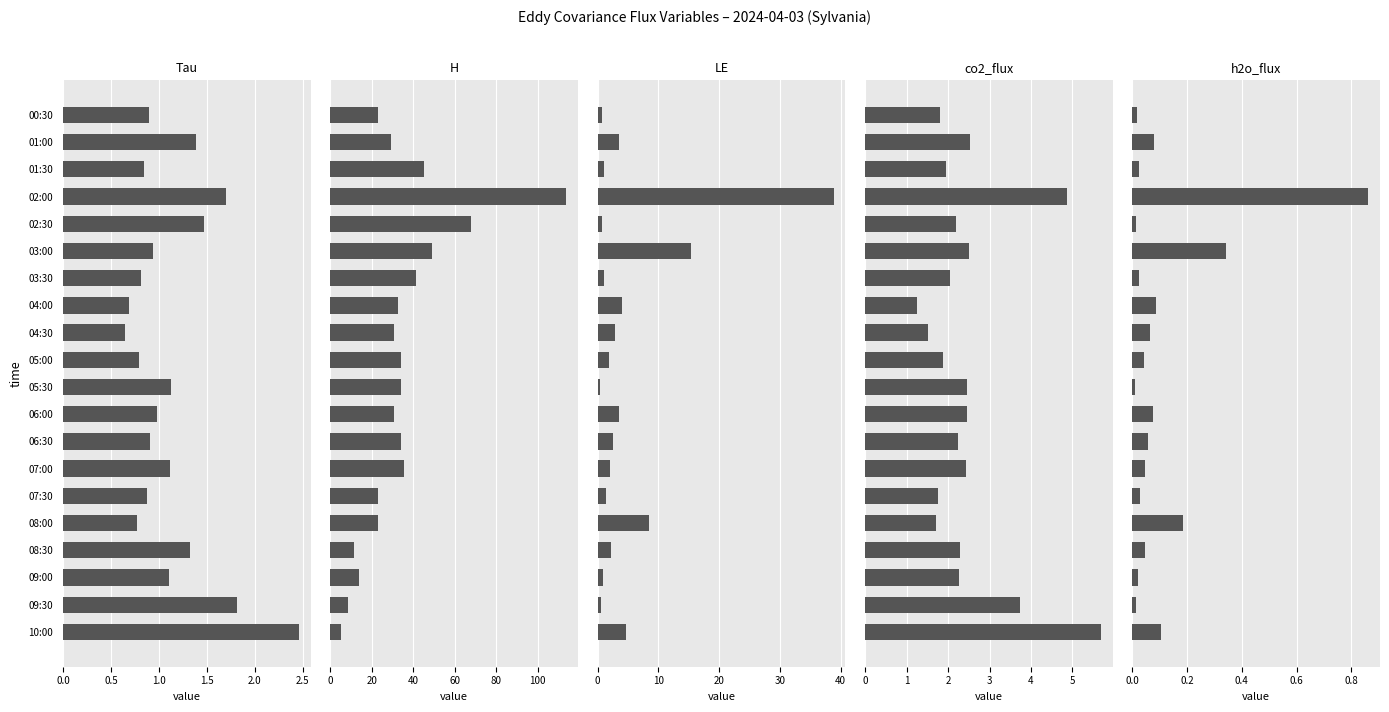

Rank the series at 08:30 from lowest to highest value.

h2o_flux, Tau, LE, co2_flux, H